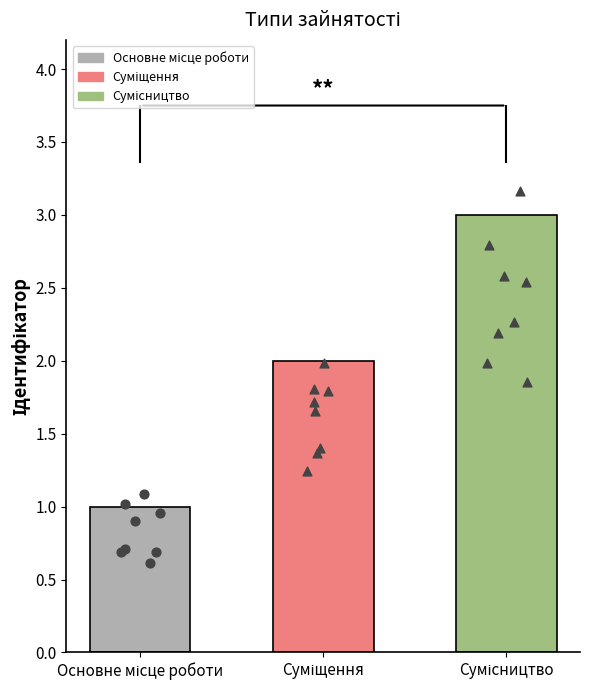

What is the ratio of the value at Сумісництво to the value at Суміщення?

1.5